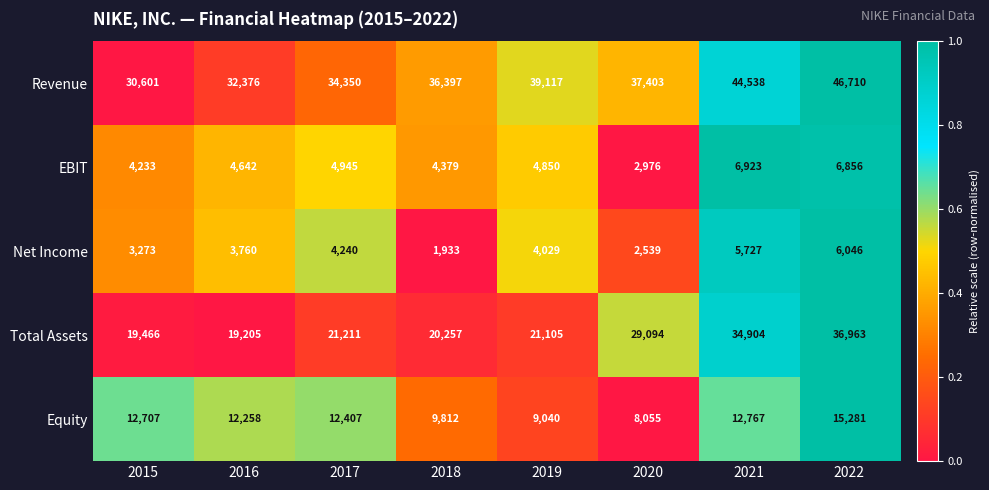

Which category has the lowest value in the Total Assets series?

2016